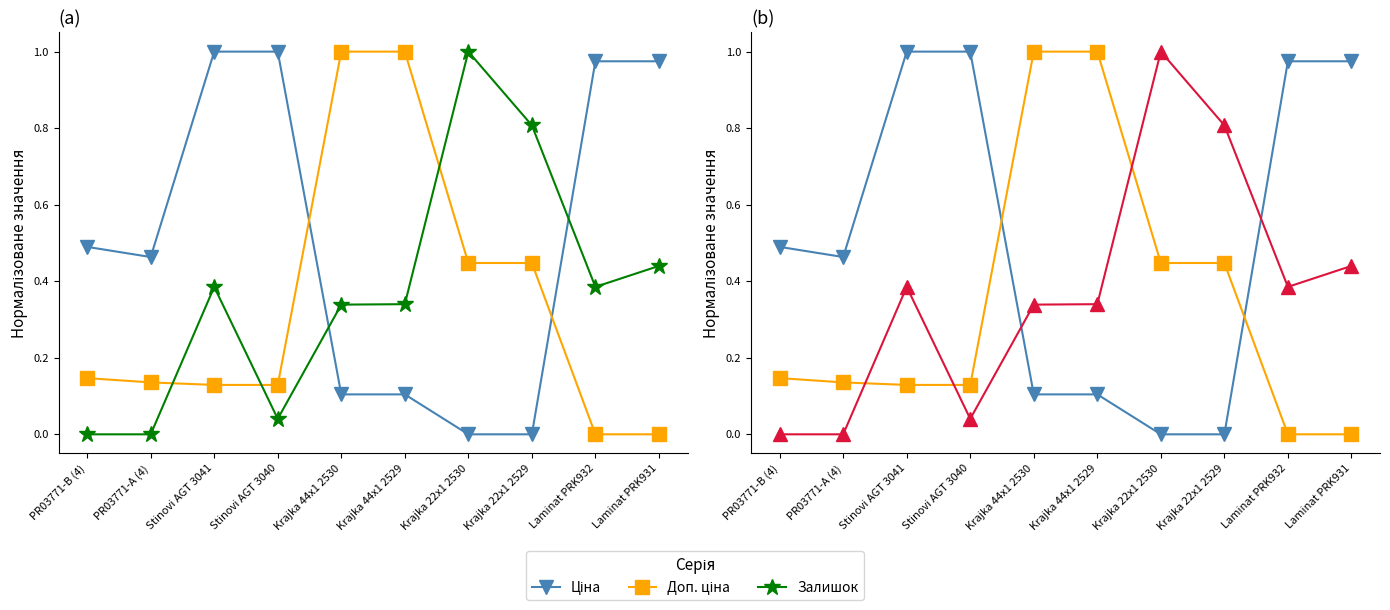

After their last crossing, which series has the higher values: Залишок or Доп. ціна?

Залишок